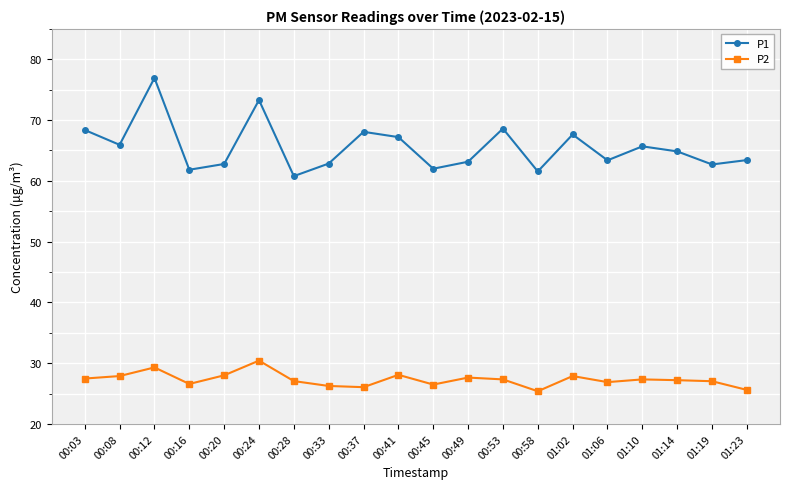

What is the minimum value shown in the chart?

25.4